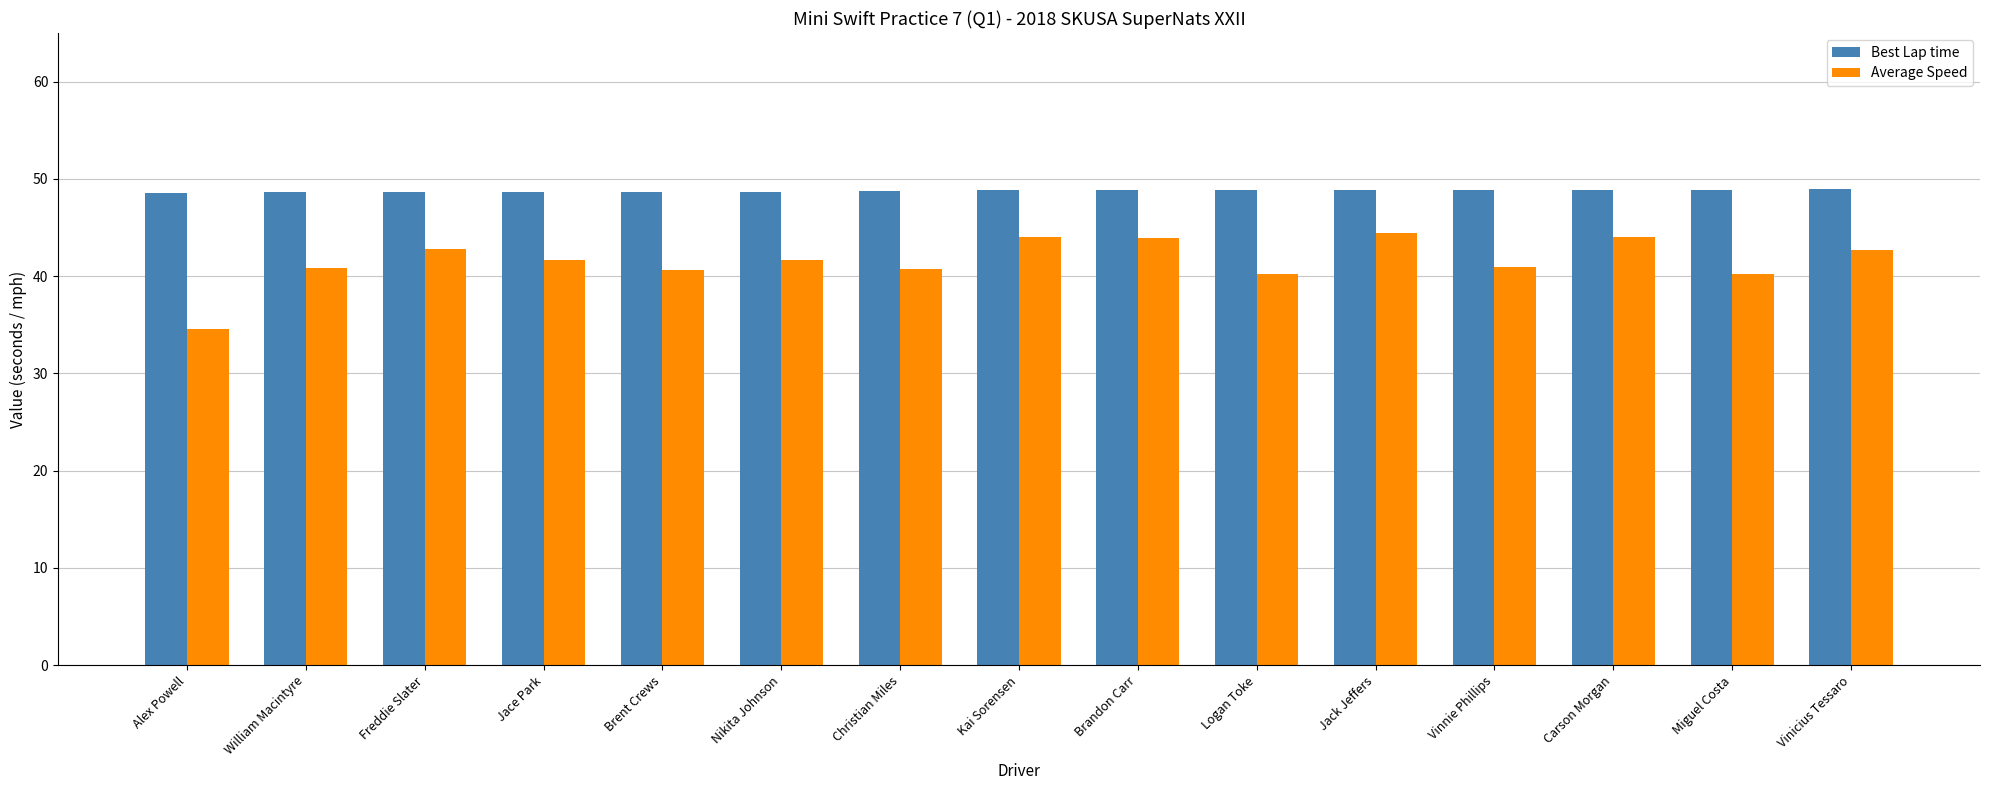

How many bars are there in total?

30